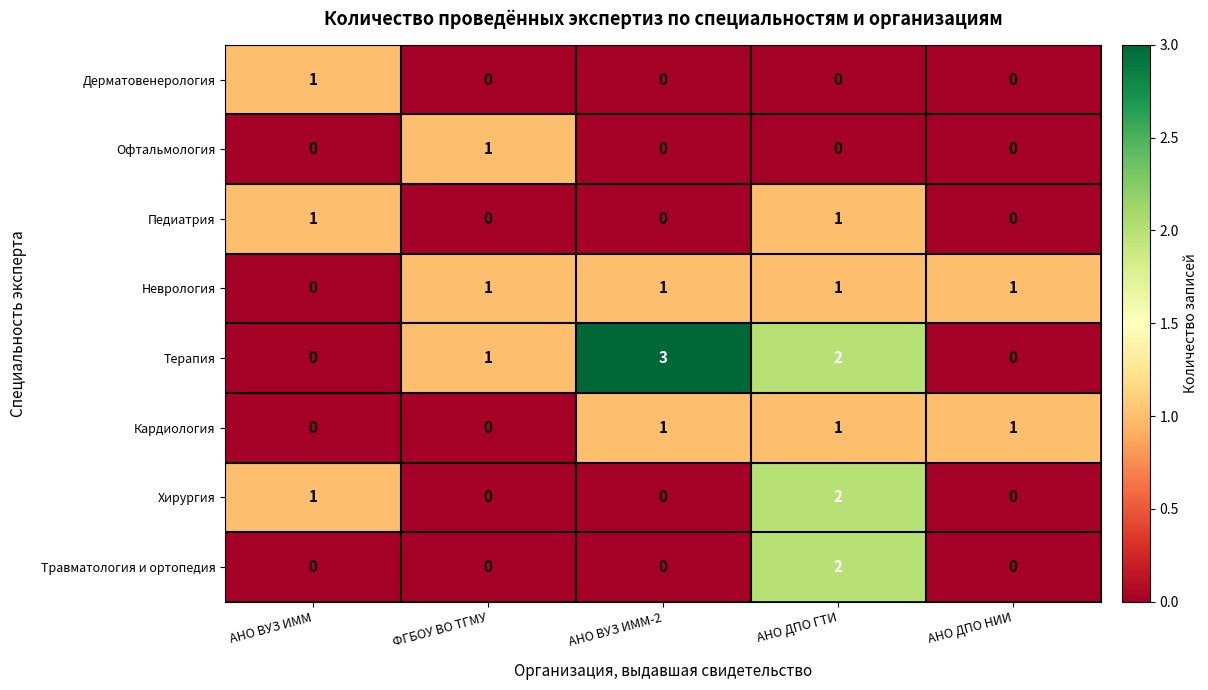

How many distinct data groups are displayed?

8